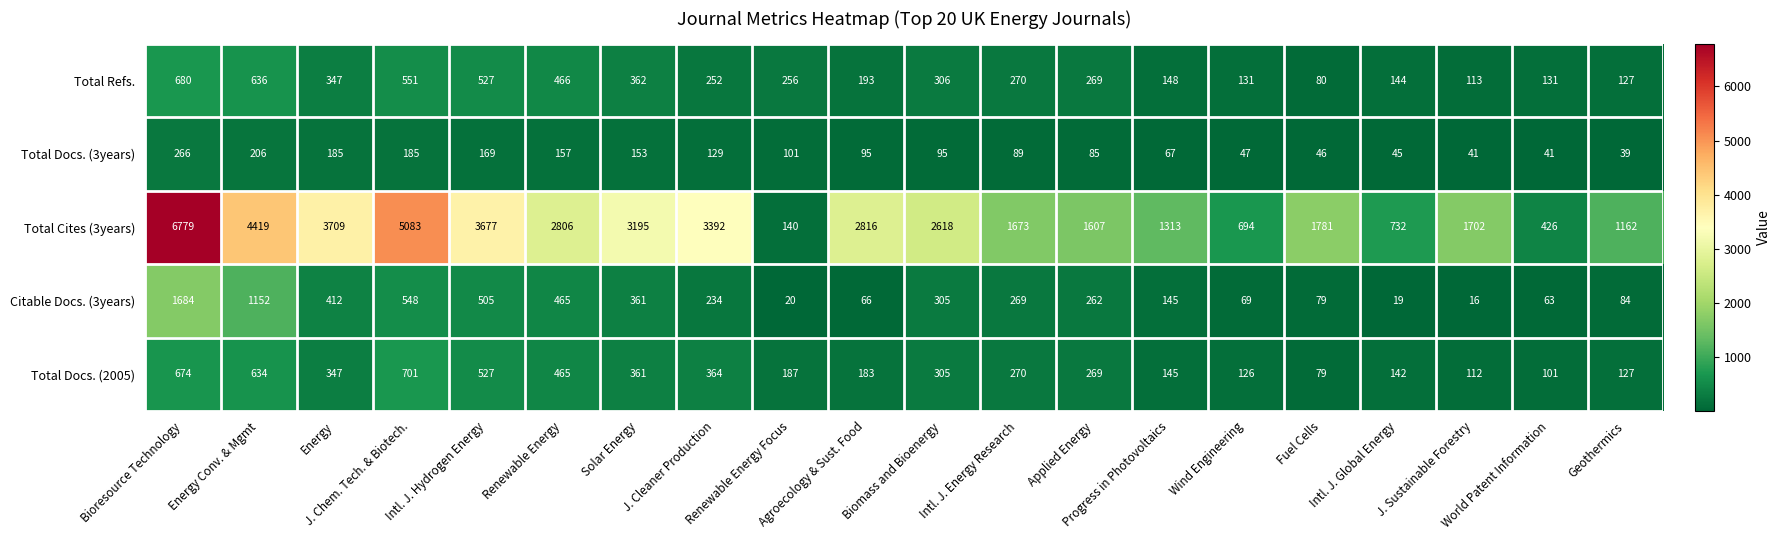

What is the difference between the highest and lowest values at J. Cleaner Production?

3263